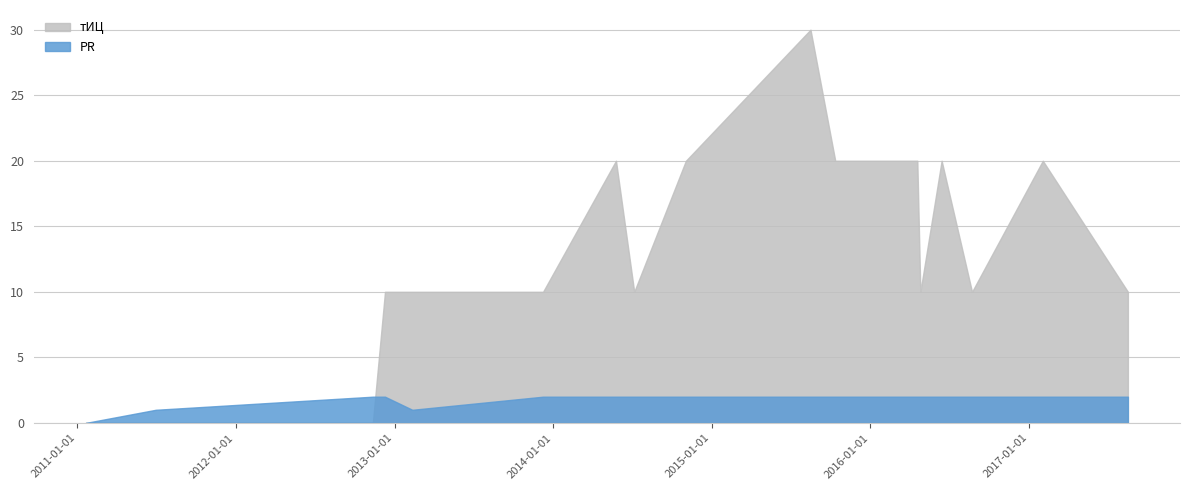

Rank the categories by PR value from highest to lowest.

2012-11-12, 2012-12-10, 2013-12-09, 2014-05-26, 2014-07-07, 2014-11-03, 2015-08-17, 2015-10-13, 2016-04-19, 2016-04-26, 2016-06-14, 2016-08-23, 2017-02-02, 2017-08-17, 2011-07-01, 2013-02-11, 2011-01-21